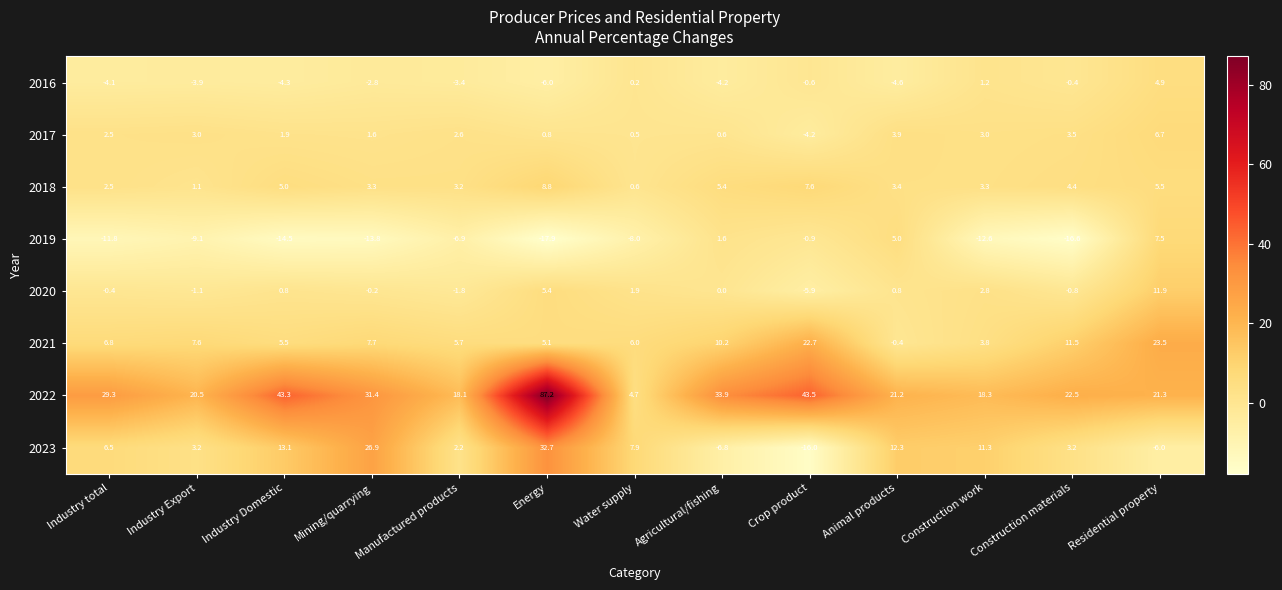

What is the highest value of the 2019 series?

7.5